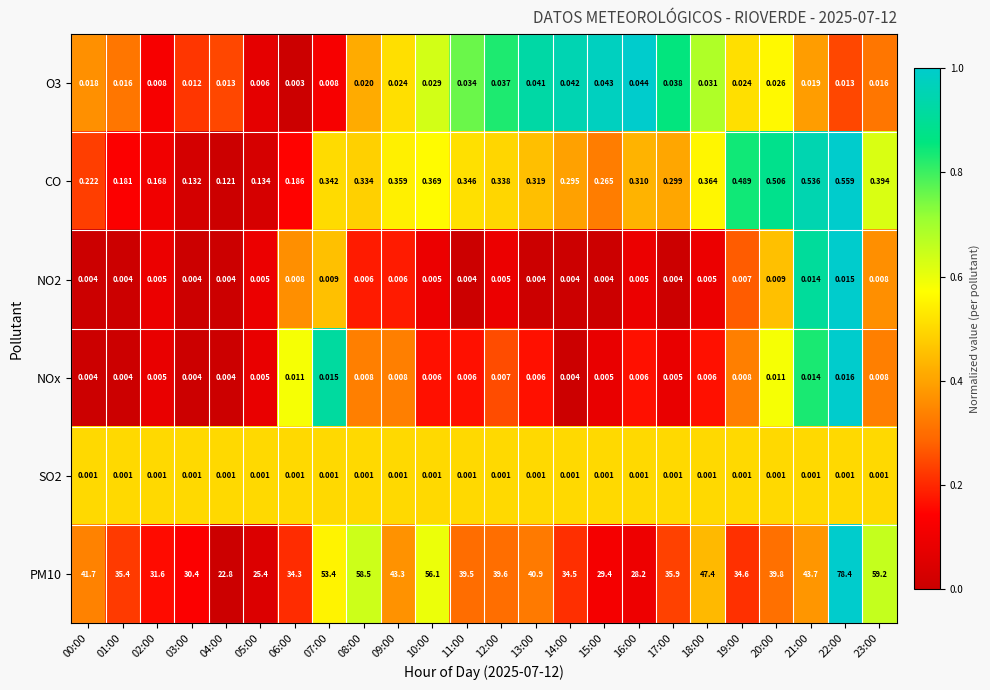

Is the value of NO2 at 22:00 greater than the value of O3 at 04:00?

Yes